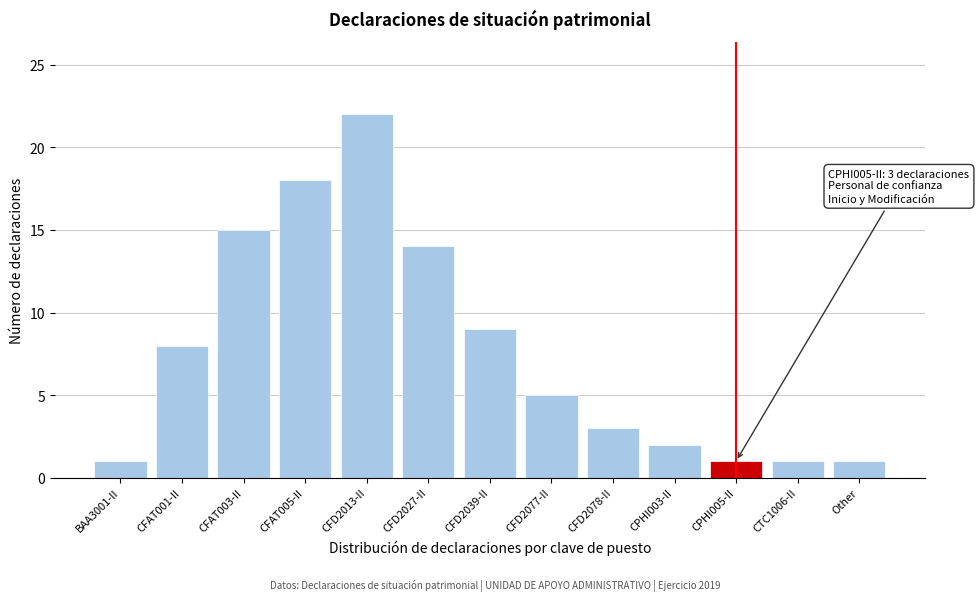

Reading left to right, extract all data points from this chart.

BAA3001-II=1	CFAT001-II=8	CFAT003-II=15	CFAT005-II=18	CFD2013-II=22	CFD2027-II=14	CFD2039-II=9	CFD2077-II=5	CFD2078-II=3	CPHI003-II=2	CPHI005-II=1	CTC1006-II=1	Other=1